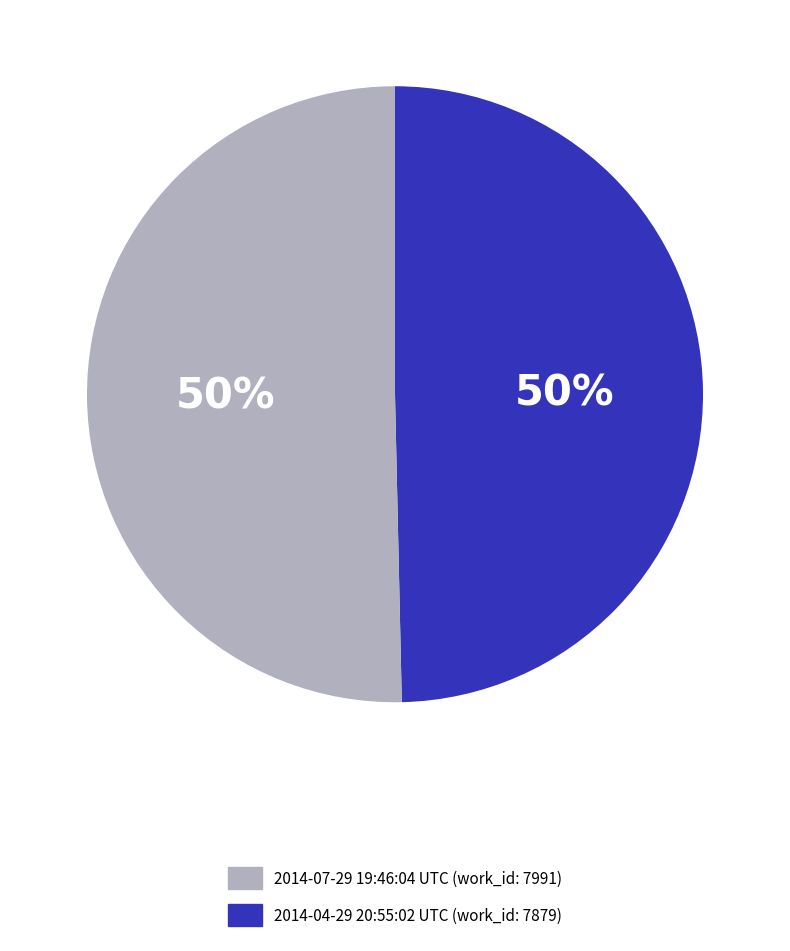

Count the number of slices in the pie.

2